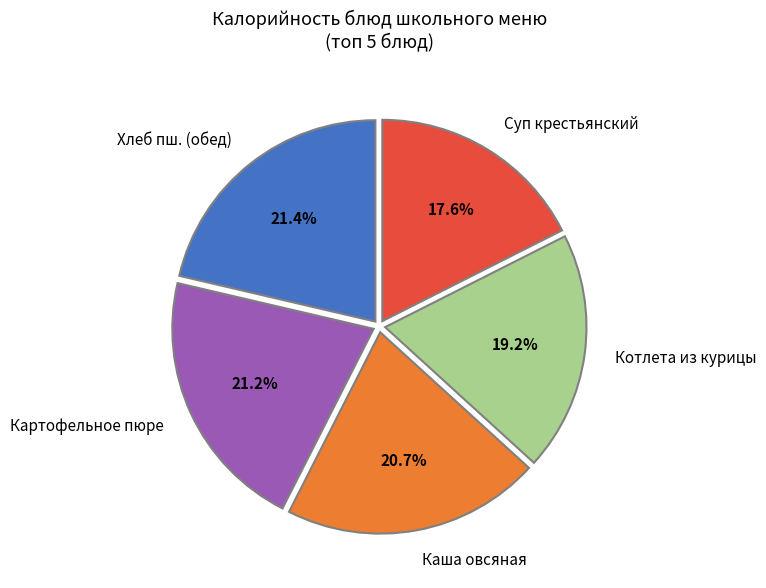

Does any single category account for the majority?

No